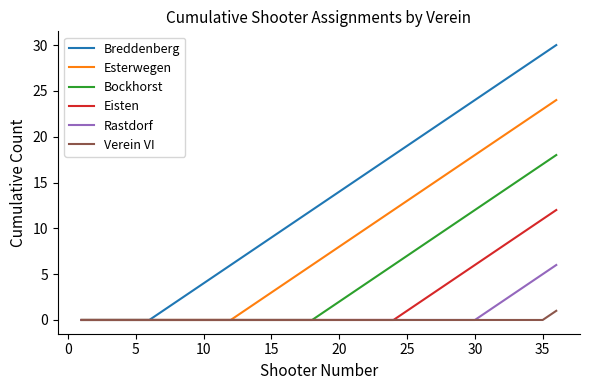

What is the maximum value shown in the chart?

30